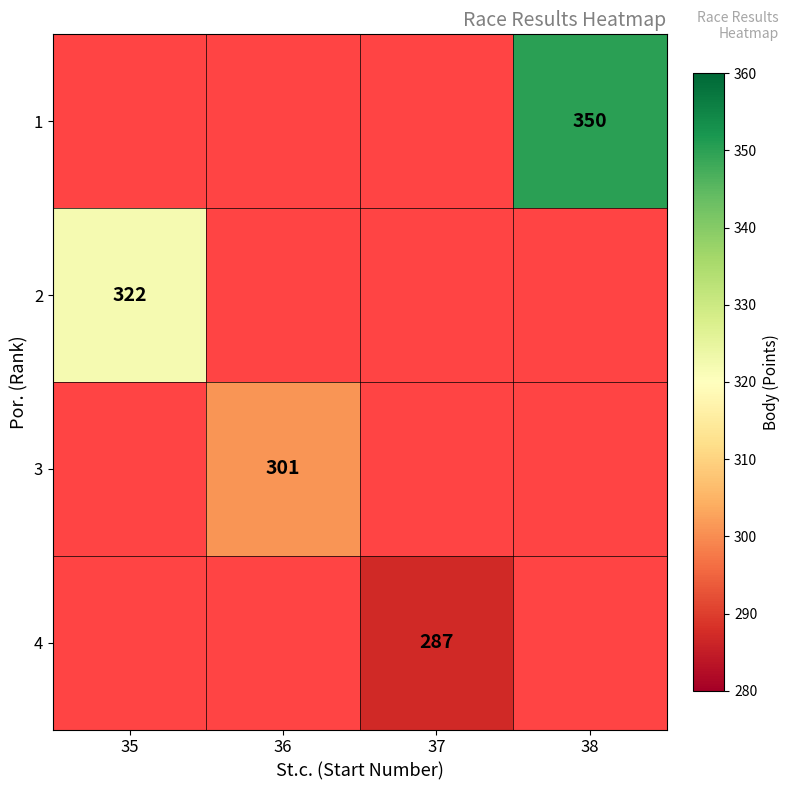

Is it true that 3 equals 301 at 36?

True